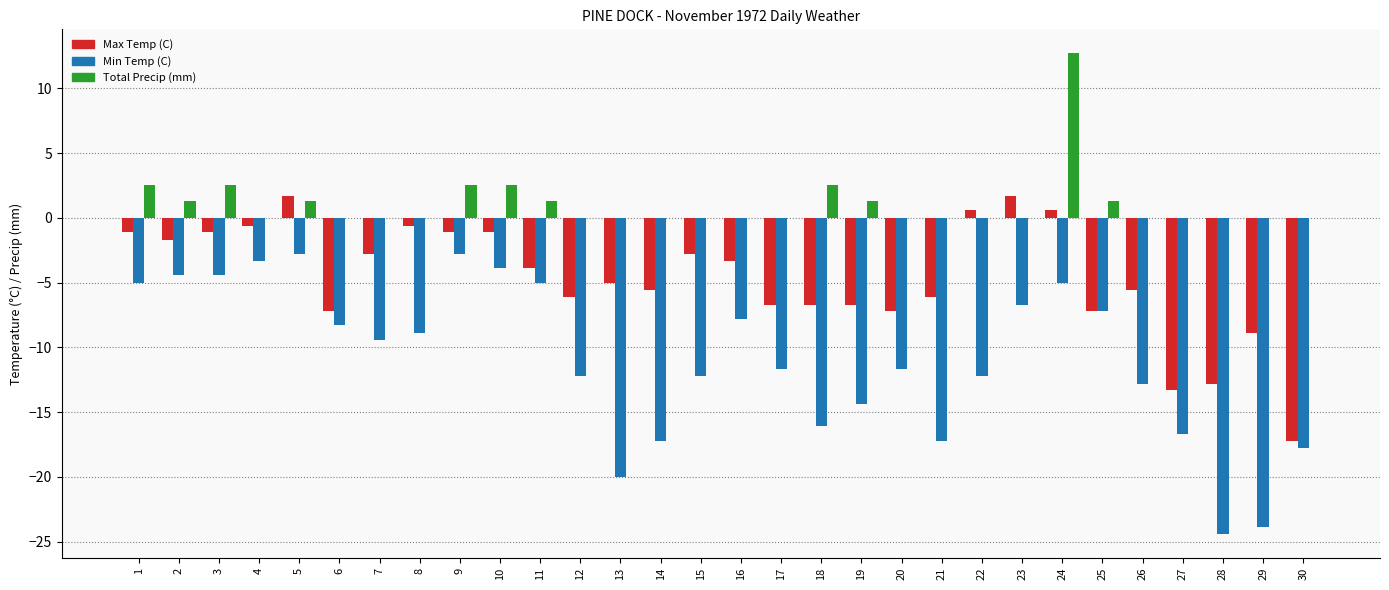

Reading left to right, transcribe all the data shown in this chart.

Max Temp (C): -1.1	-1.7	-1.1	-0.6	1.7	-7.2	-2.8	-0.6	-1.1	-1.1	-3.9	-6.1	-5.0	-5.6	-2.8	-3.3	-6.7	-6.7	-6.7	-7.2	-6.1	0.6	1.7	0.6	-7.2	-5.6	-13.3	-12.8	-8.9	-17.2
Min Temp (C): -5.0	-4.4	-4.4	-3.3	-2.8	-8.3	-9.4	-8.9	-2.8	-3.9	-5.0	-12.2	-20.0	-17.2	-12.2	-7.8	-11.7	-16.1	-14.4	-11.7	-17.2	-12.2	-6.7	-5.0	-7.2	-12.8	-16.7	-24.4	-23.9	-17.8
Total Precip (mm): 2.5	1.3	2.5	0.0	1.3	0.0	0.0	0.0	2.5	2.5	1.3	0.0	0.0	0.0	0.0	0.0	0.0	2.5	1.3	0.0	0.0	0.0	0.0	12.7	1.3	0.0	0.0	0.0	0.0	0.0